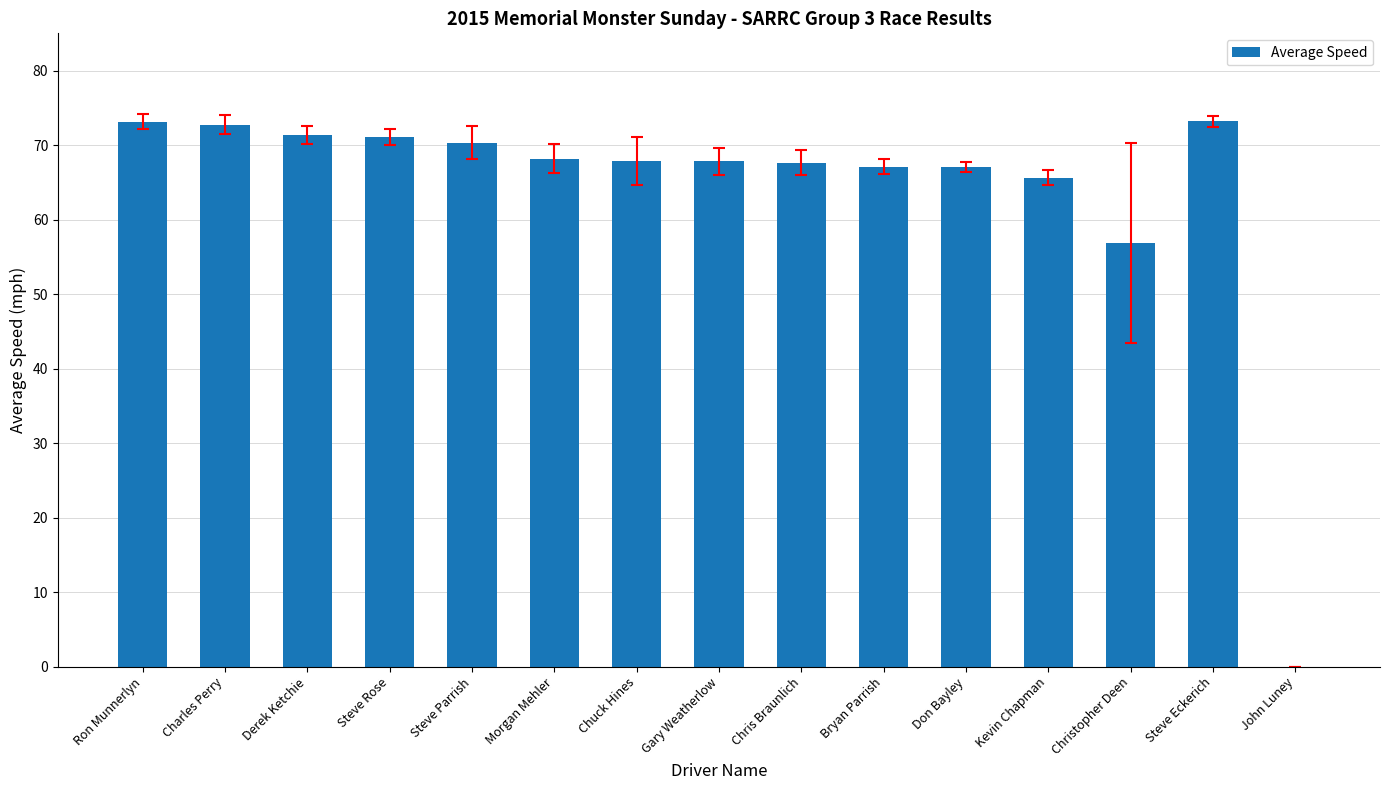

True or false: the data shows 71.3 at Derek Ketchie.

True